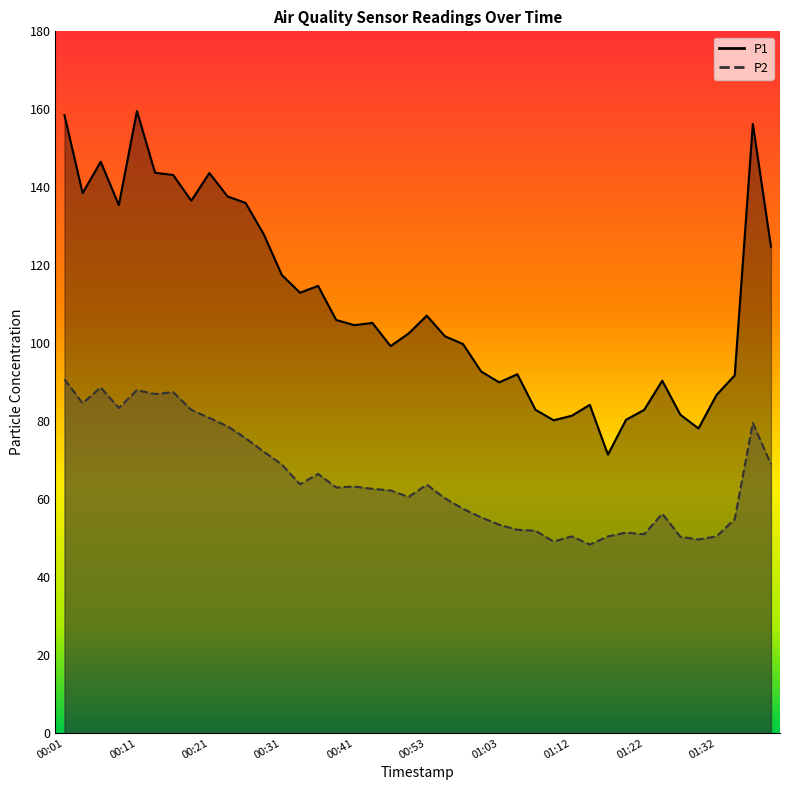

Which category has the highest value in the P1 series?

00:11